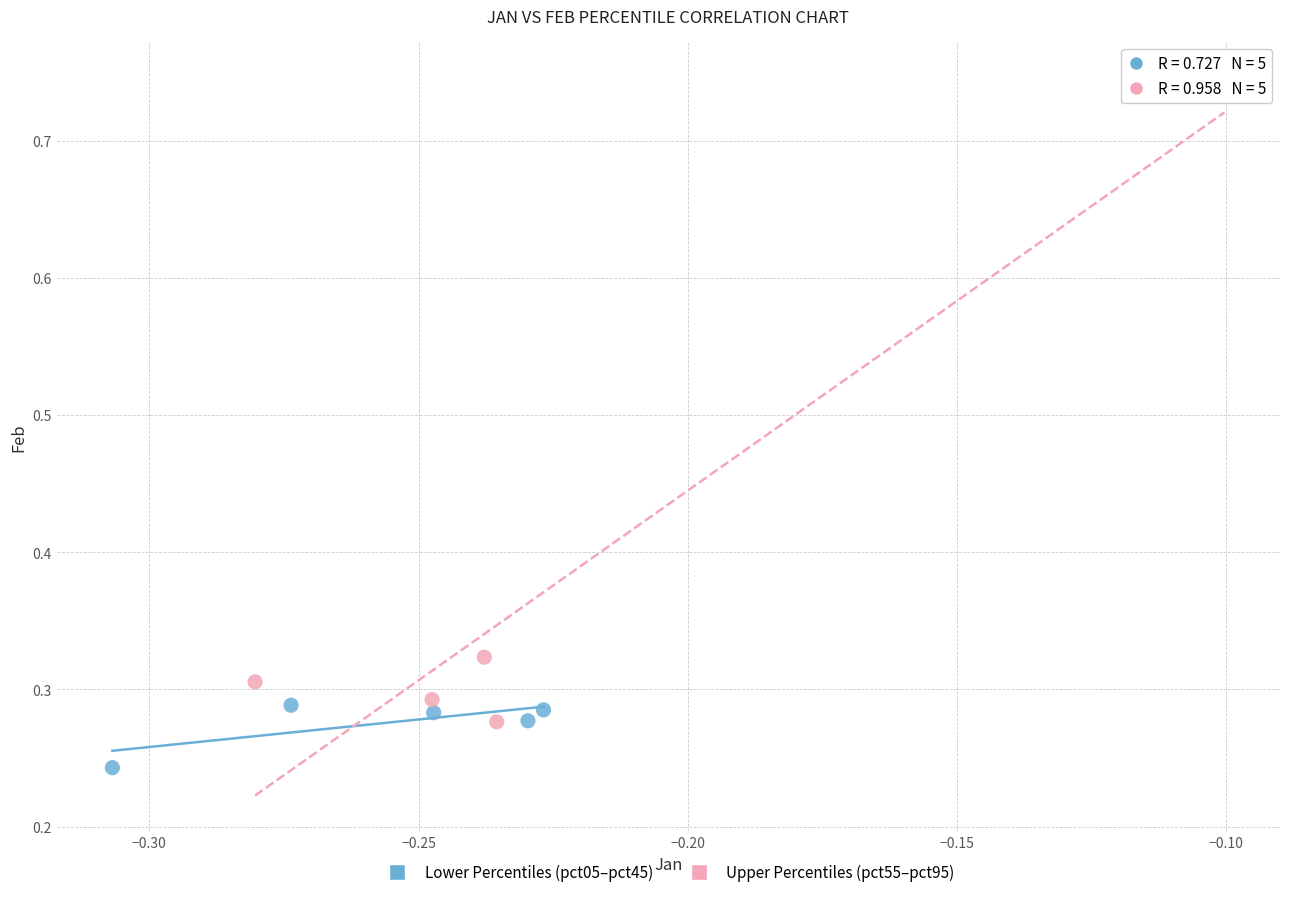

Which series reaches the maximum Y coordinate?

Upper Percentiles (pct55–pct95)